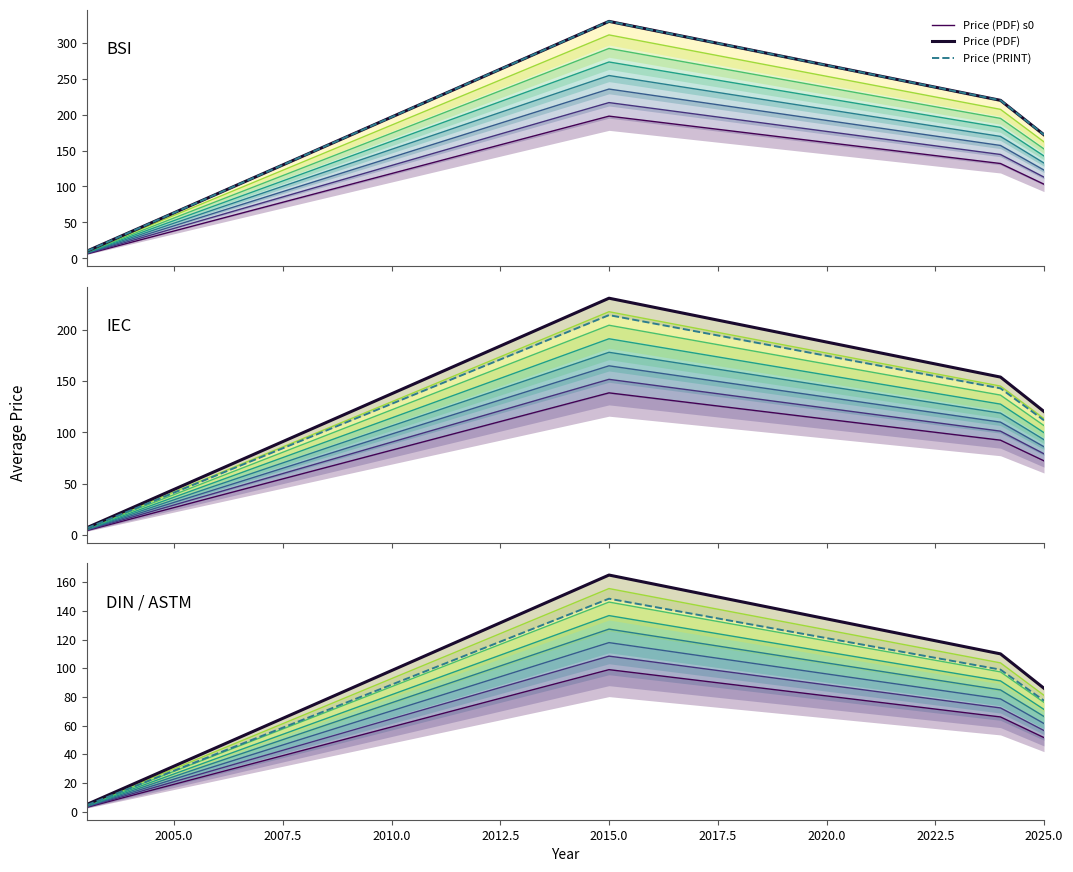

The value of Price (PRINT) at 2002.5 is 6.3. True or false?

False